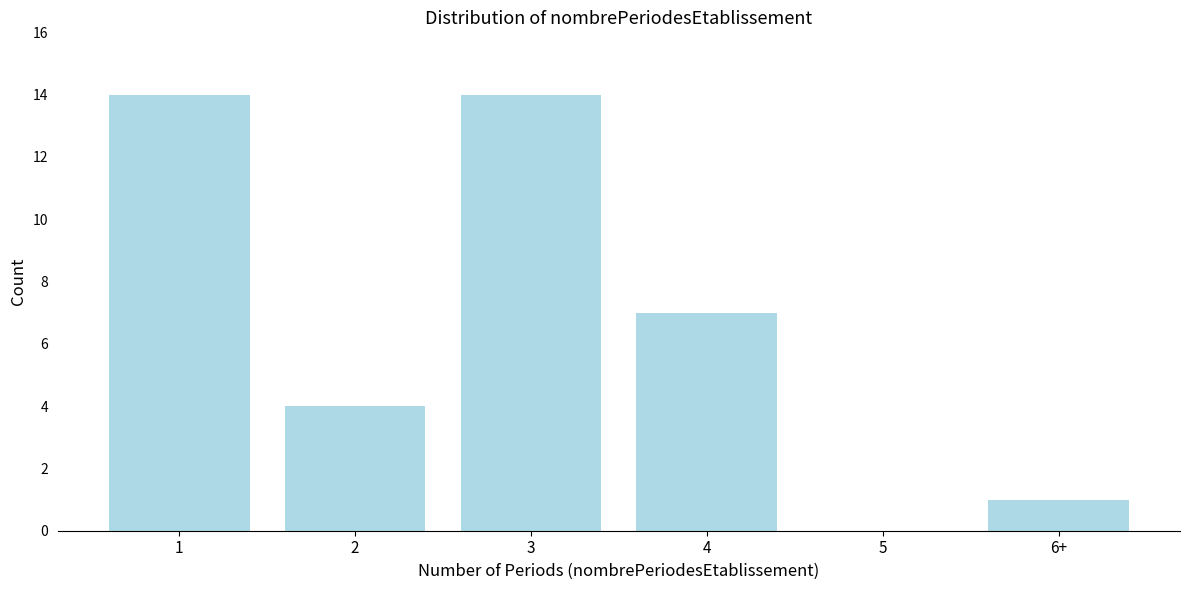

Reading left to right, extract all data points from this chart.

1=14	2=4	3=14	4=7	5=0	6+=1